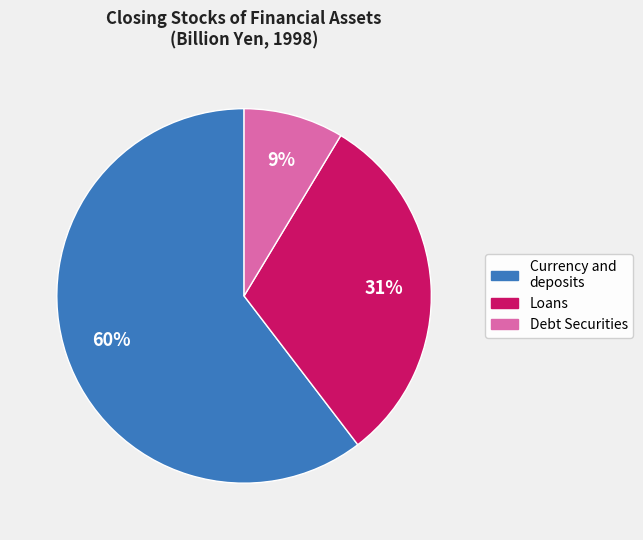

To the nearest percent, what is the average slice percentage?

33%